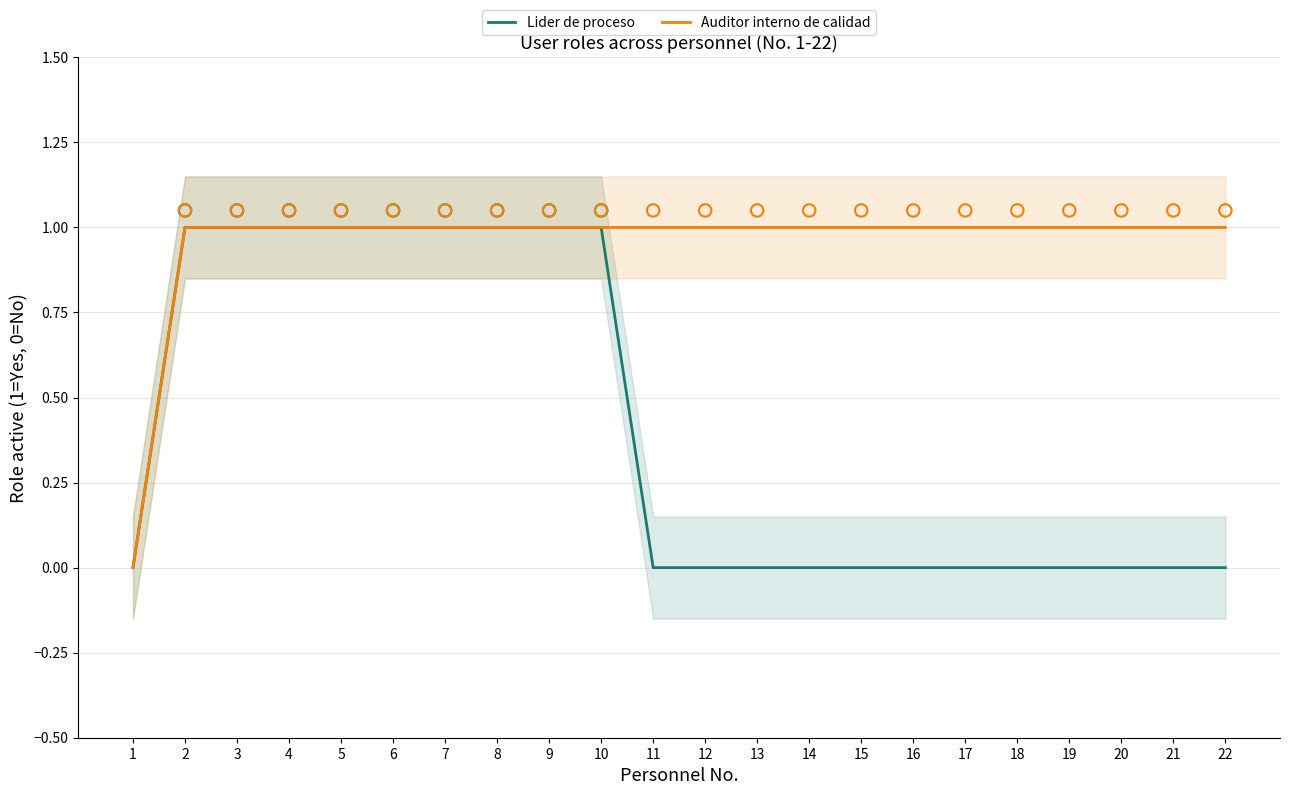

What are all the series names shown in the legend?

Lider de proceso, Auditor interno de calidad